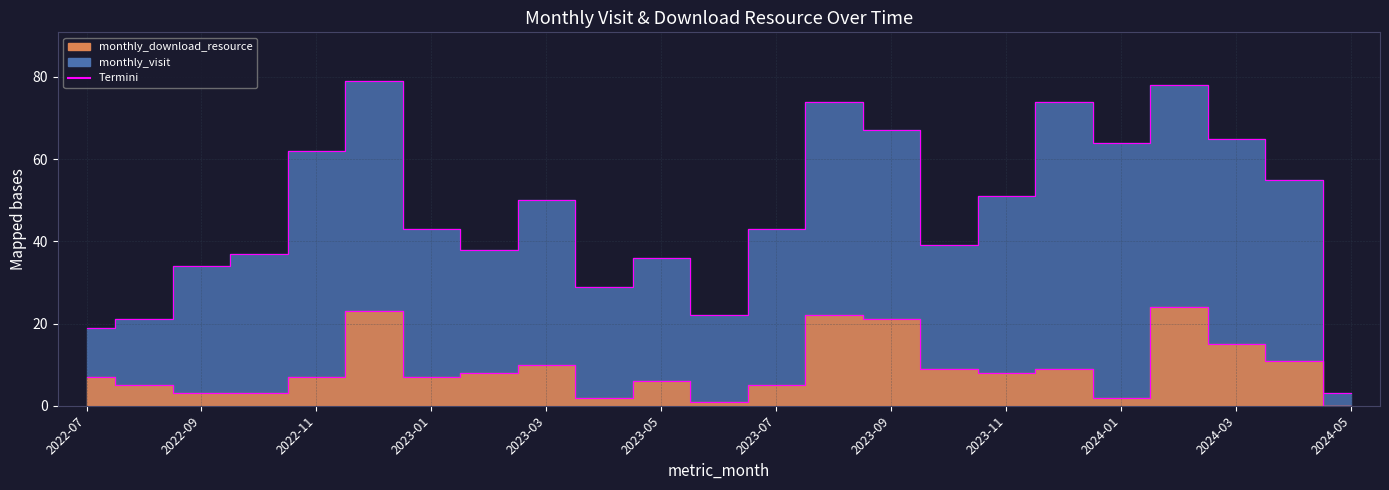

What is the difference between the values at 2024-02 and 2023-10?

15